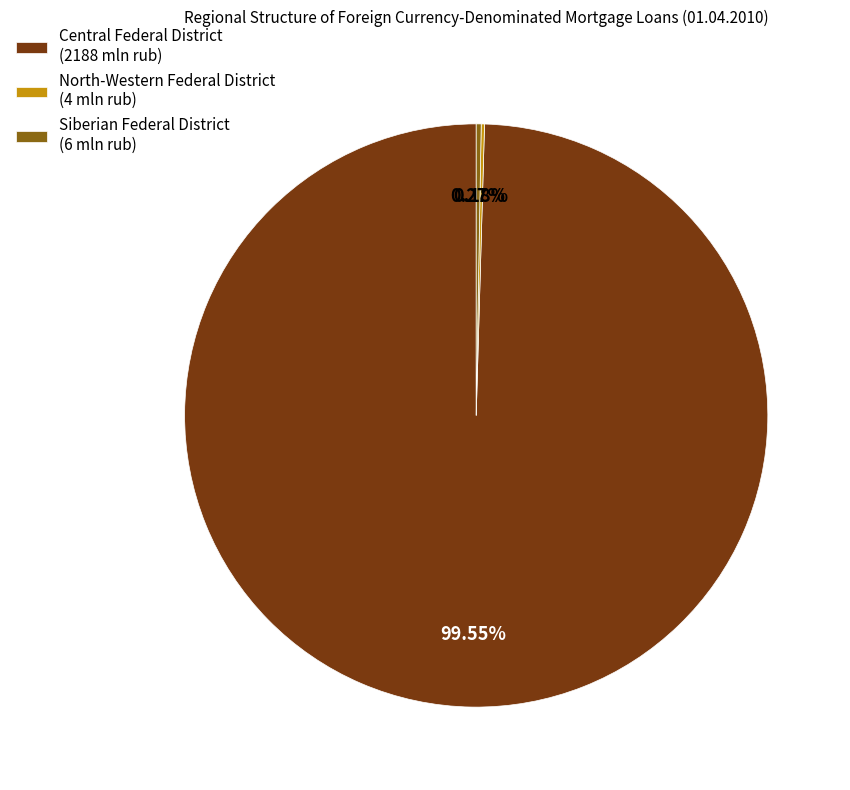

Does any single category account for the majority?

Yes